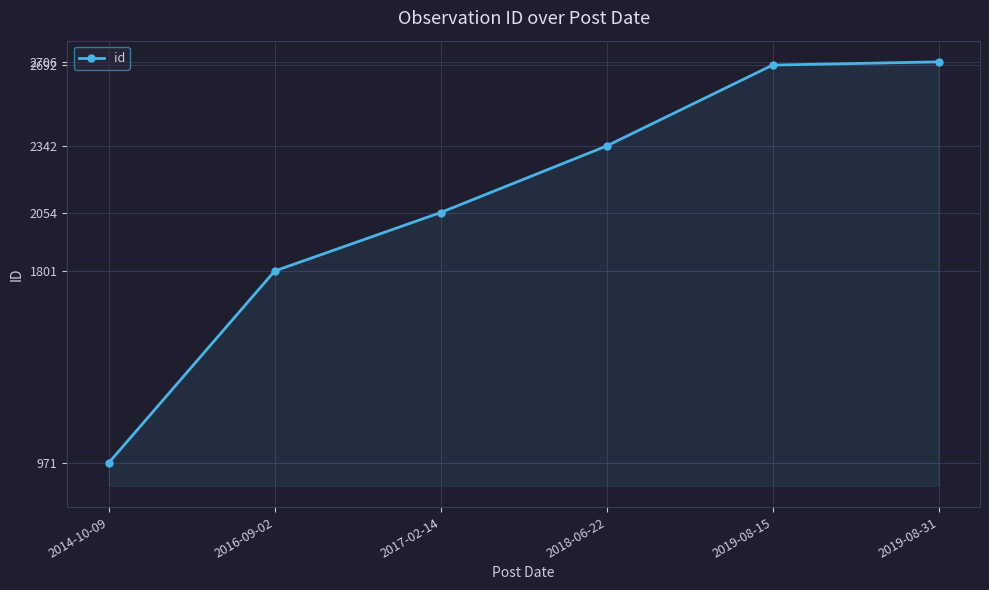

What is the difference between the values at 2017-02-14 and 2019-08-15?

638